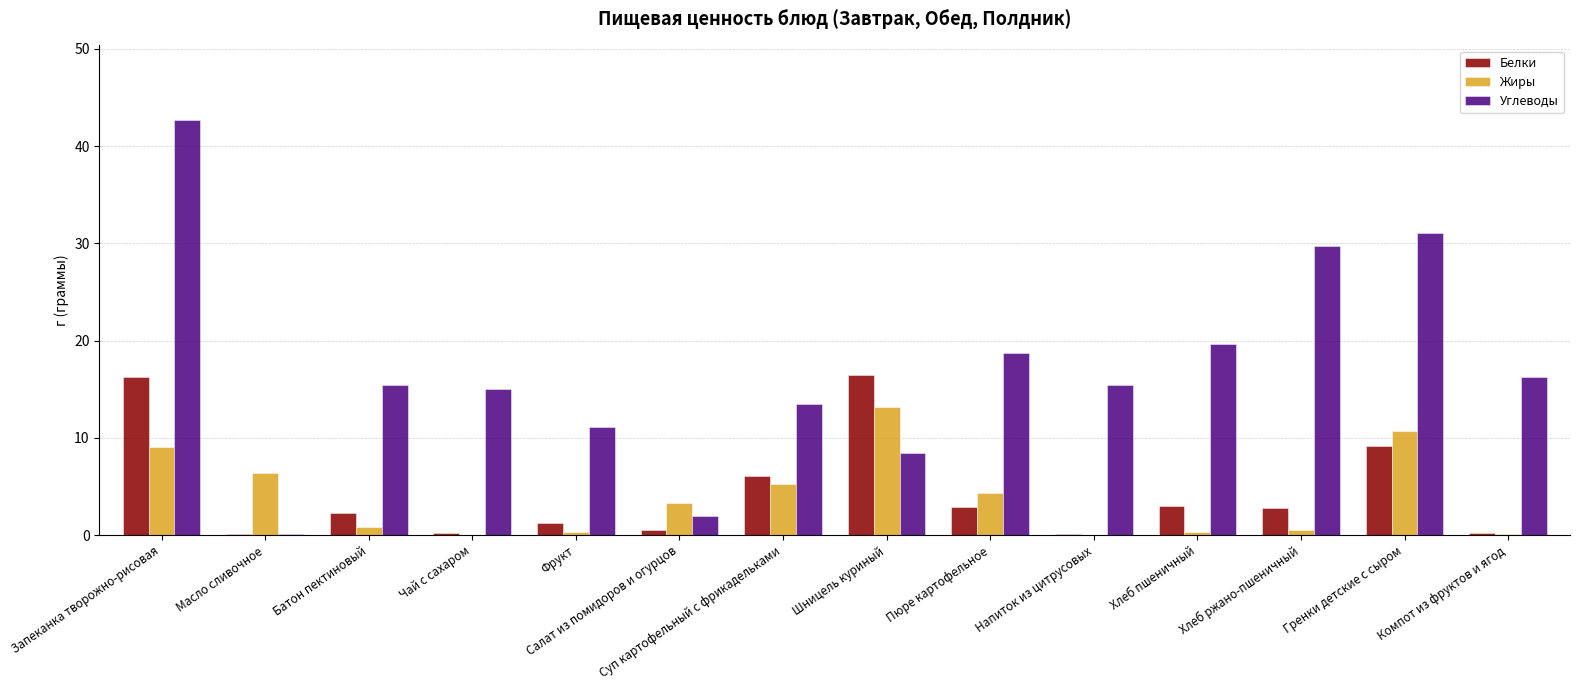

Between Пюре картофельное and Гренки детские с сыром, which series saw the biggest shift?

Углеводы